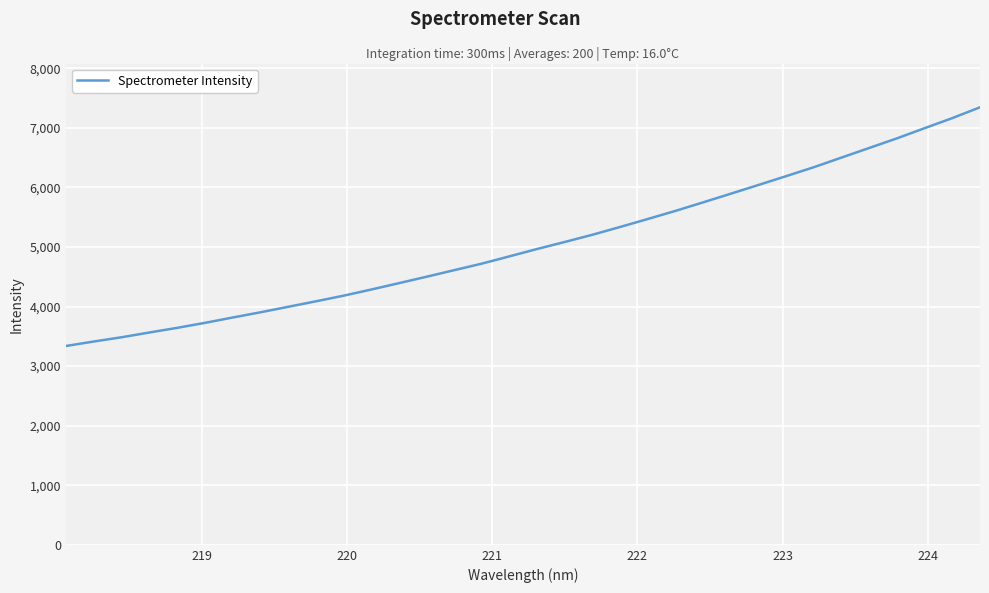

What is the greatest value displayed?

7344.0